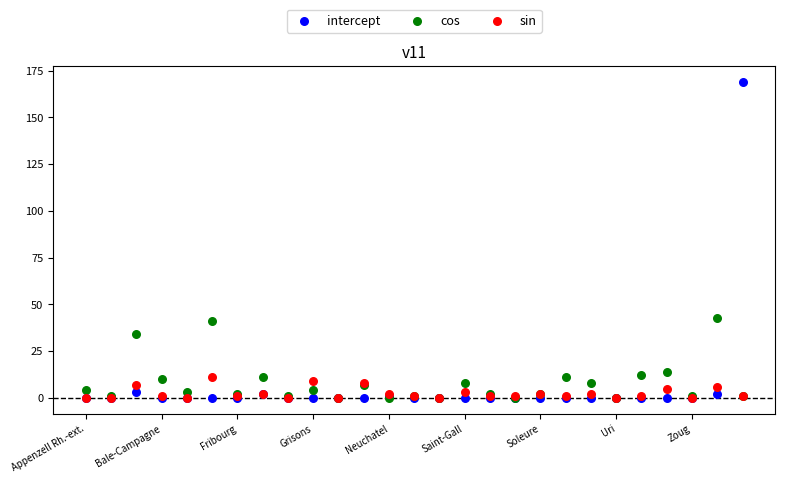

In the cos series, what Y value is closest to 21?

14